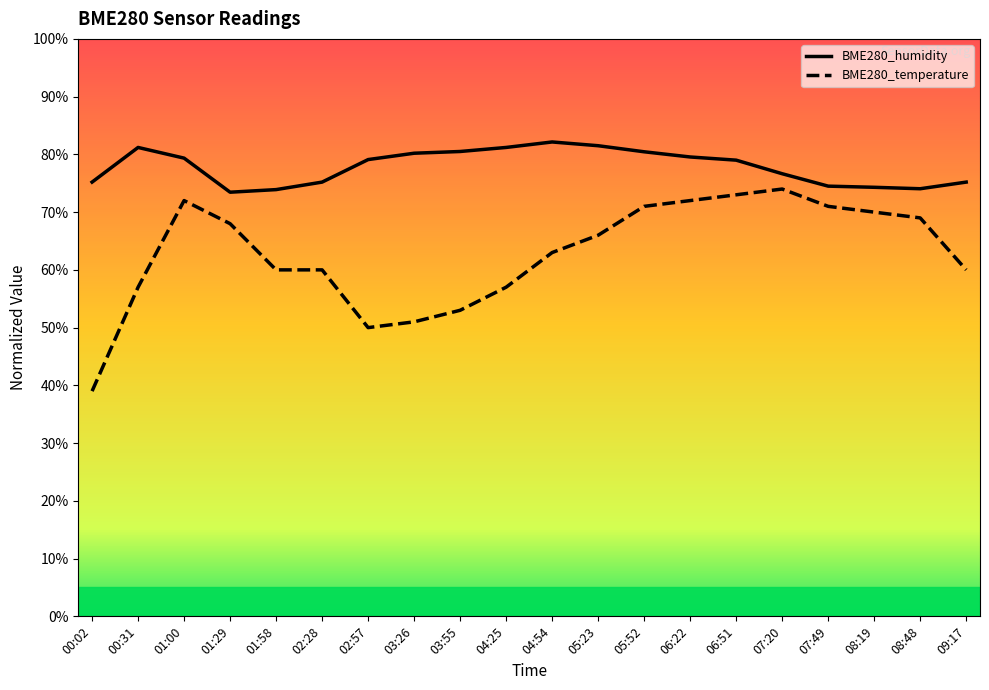

List the labels in order of BME280_temperature value, smallest first.

00:02, 02:57, 03:26, 03:55, 00:31, 04:25, 01:58, 02:28, 09:17, 04:54, 05:23, 01:29, 08:48, 08:19, 05:52, 07:49, 01:00, 06:22, 06:51, 07:20